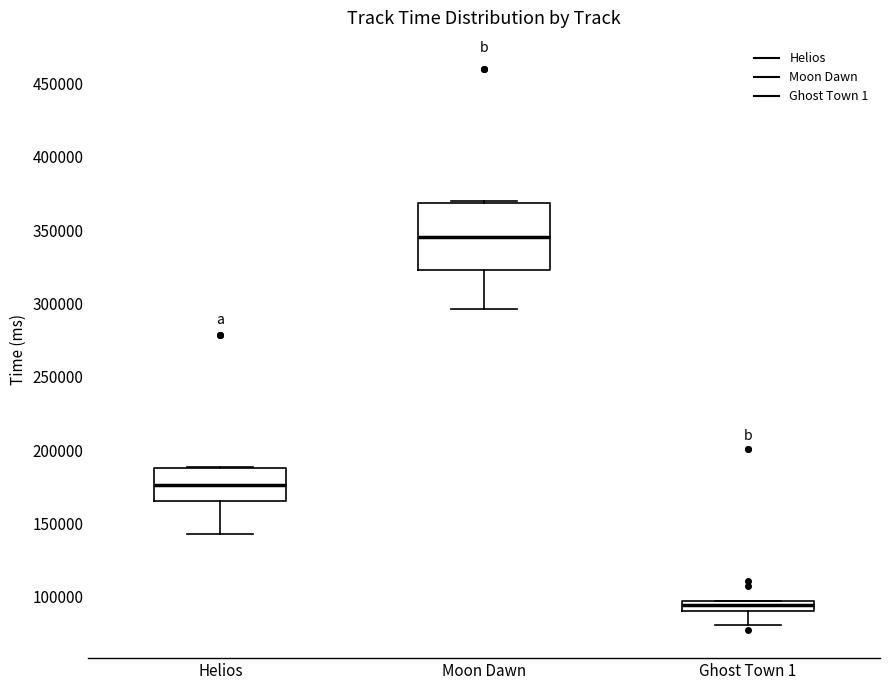

Which box is the tallest, from its lower edge to its upper edge?

Moon Dawn